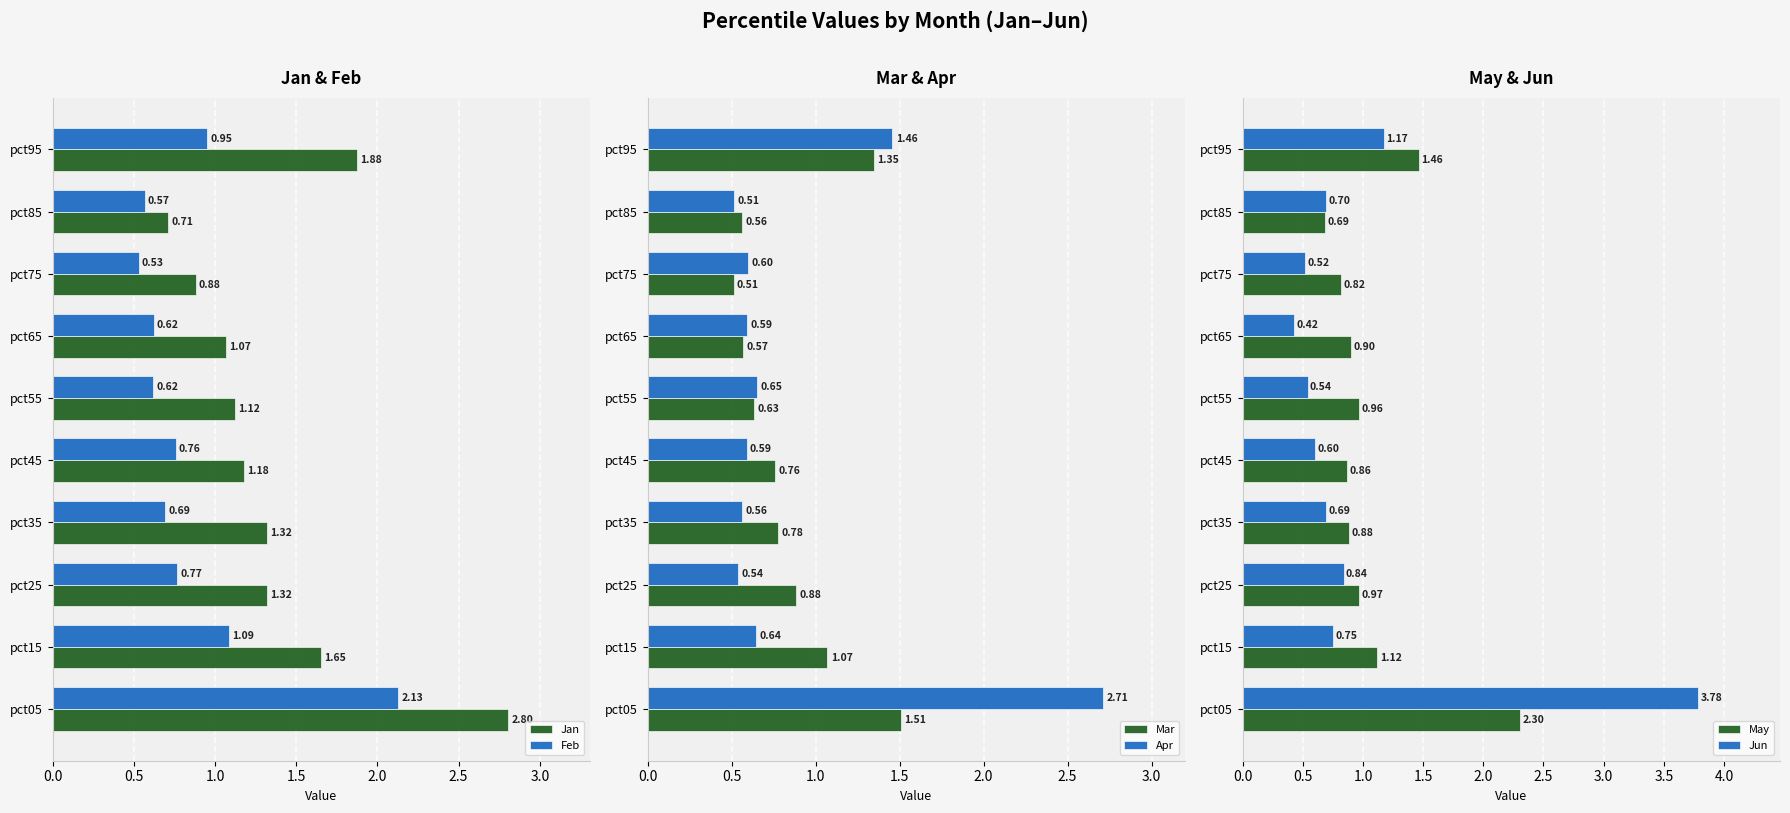

What is the difference between the May values at pct95 and pct45?

0.6